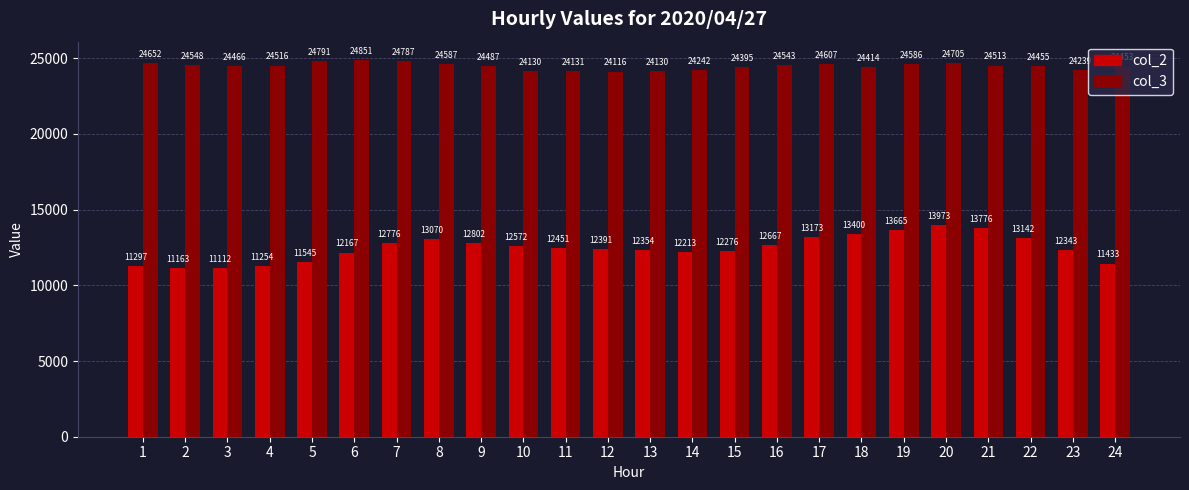

What is the greatest value displayed?

24851